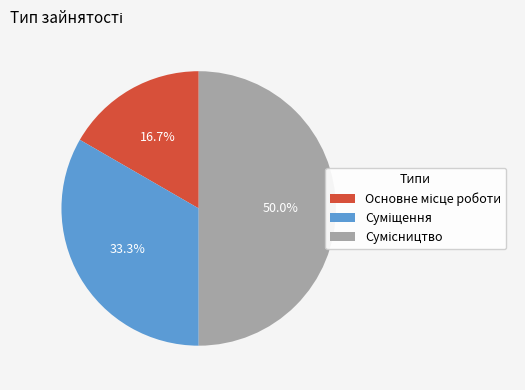

Is Основне місце роботи the majority of the pie?

No